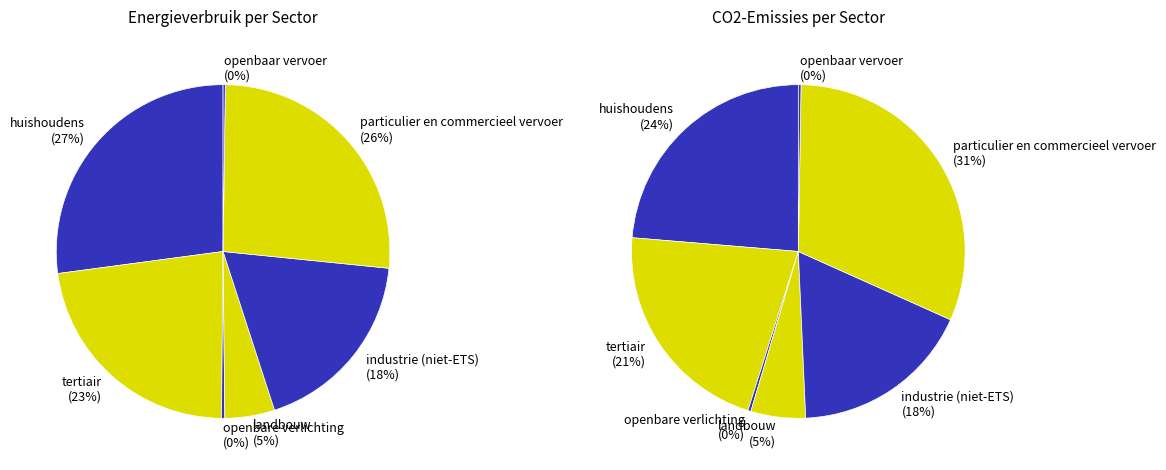

To the nearest percent, what is the average slice percentage?

14%